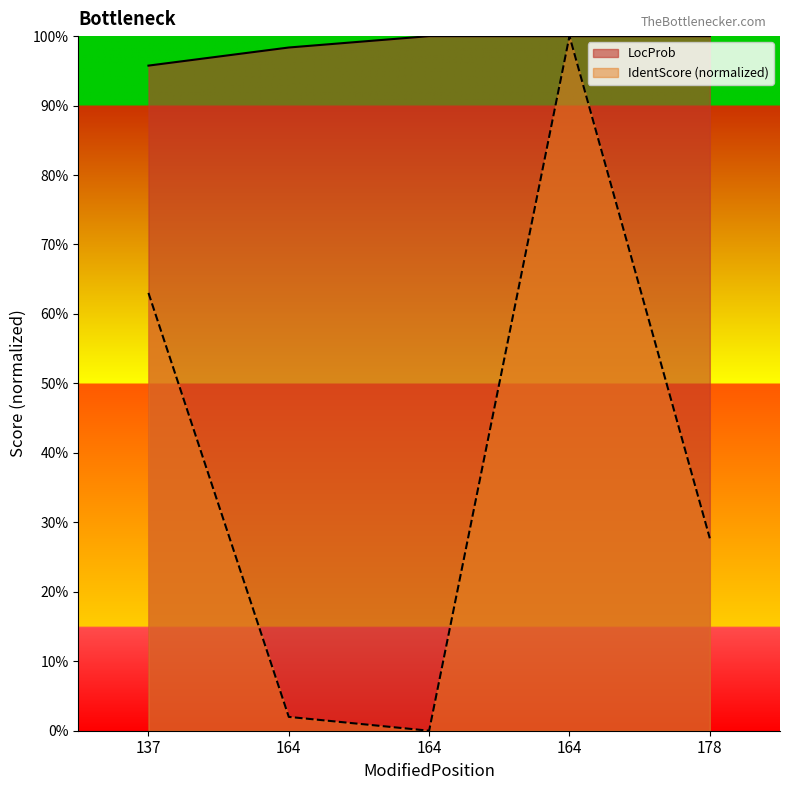

Which series has the widest spread of values?

IdentScore (normalized)